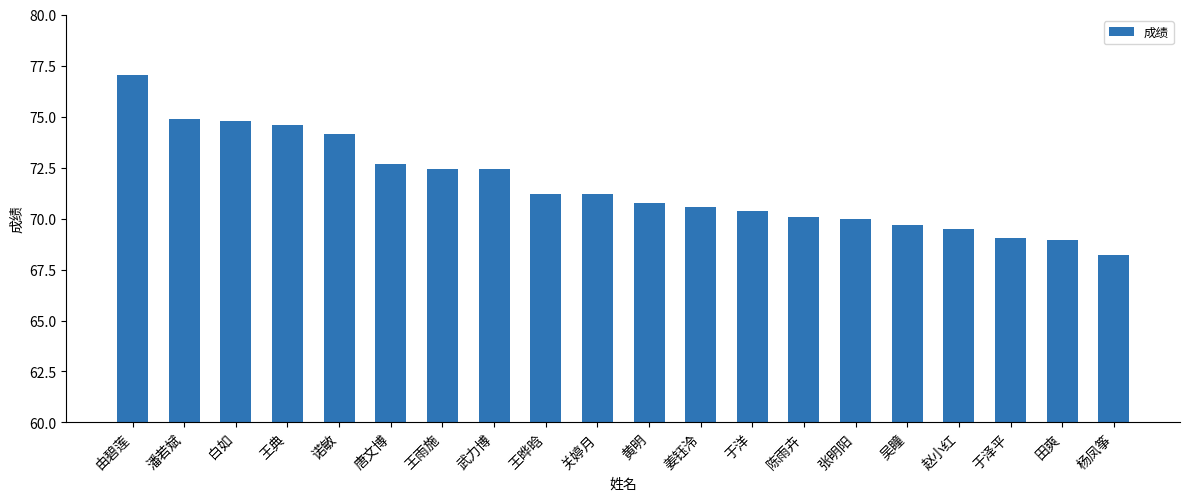

What is the value of the 6th bar from the left?

72.7